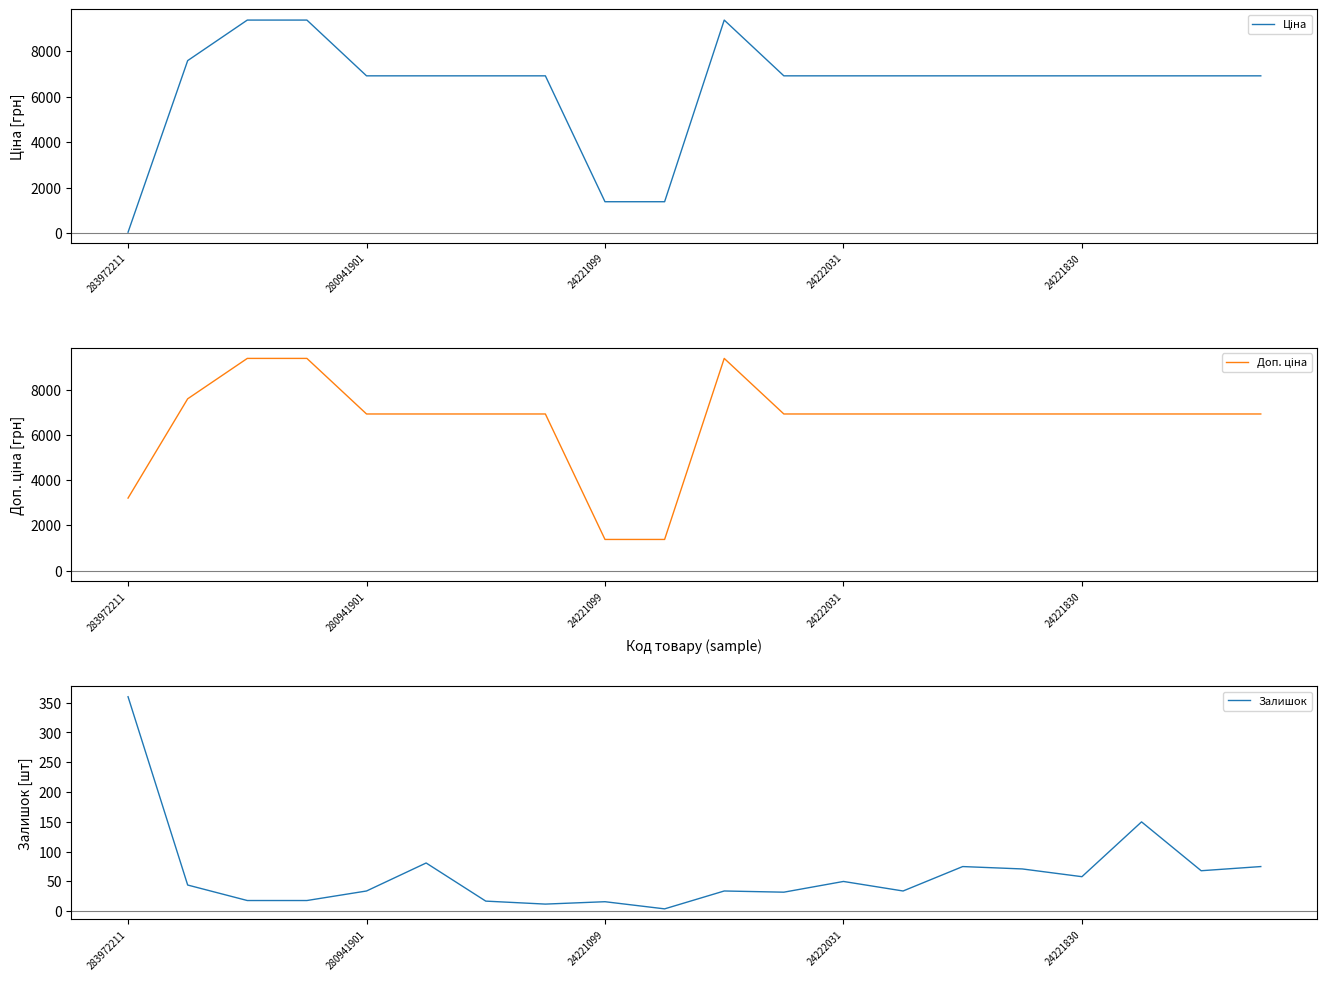

How many values in the Залишок series are below 44?

10